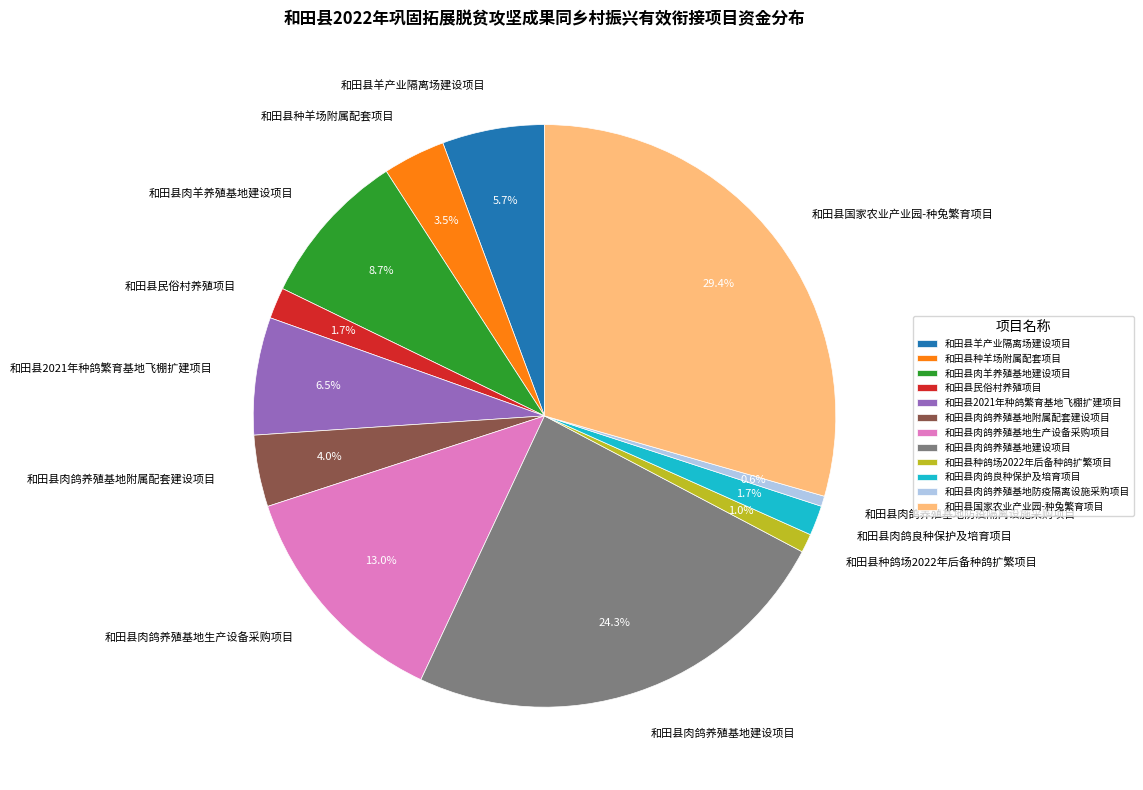

Does any single category account for the majority?

No